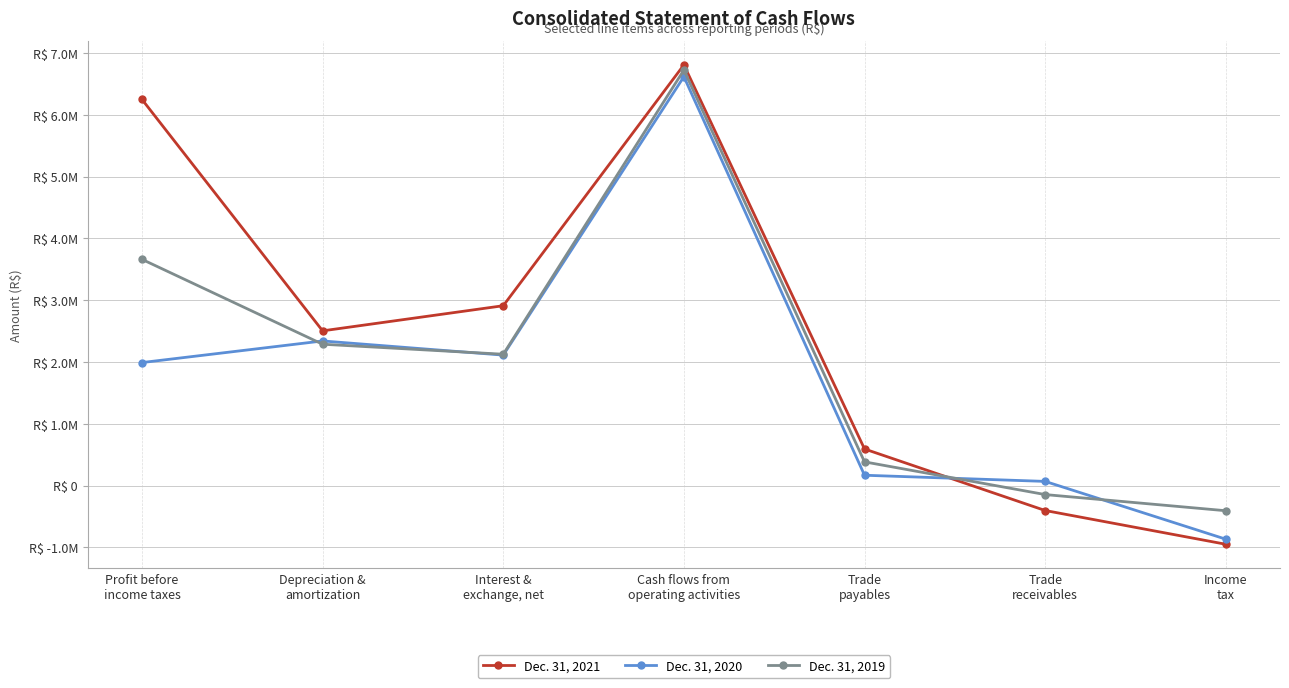

What are all the series names shown in the legend?

Dec. 31, 2021, Dec. 31, 2020, Dec. 31, 2019